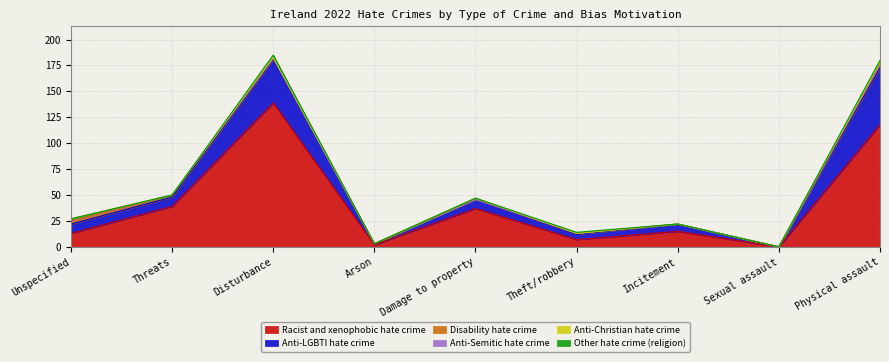

What is the difference between the maximum and minimum values in the Anti-Christian hate crime series?

2